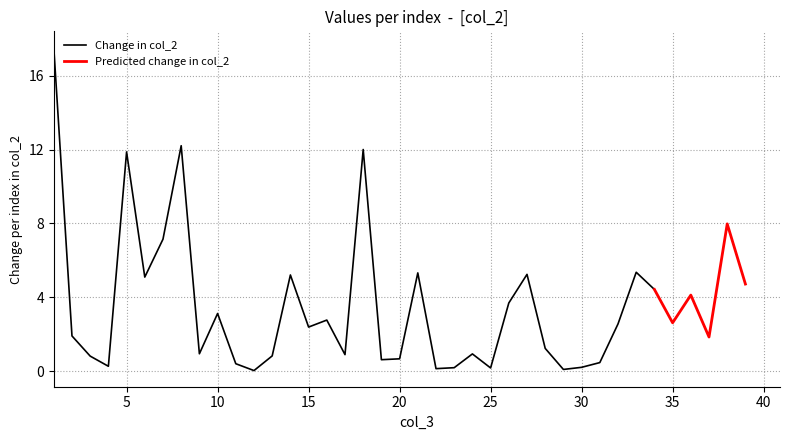

Is this an area chart (filled region under the line)?

No